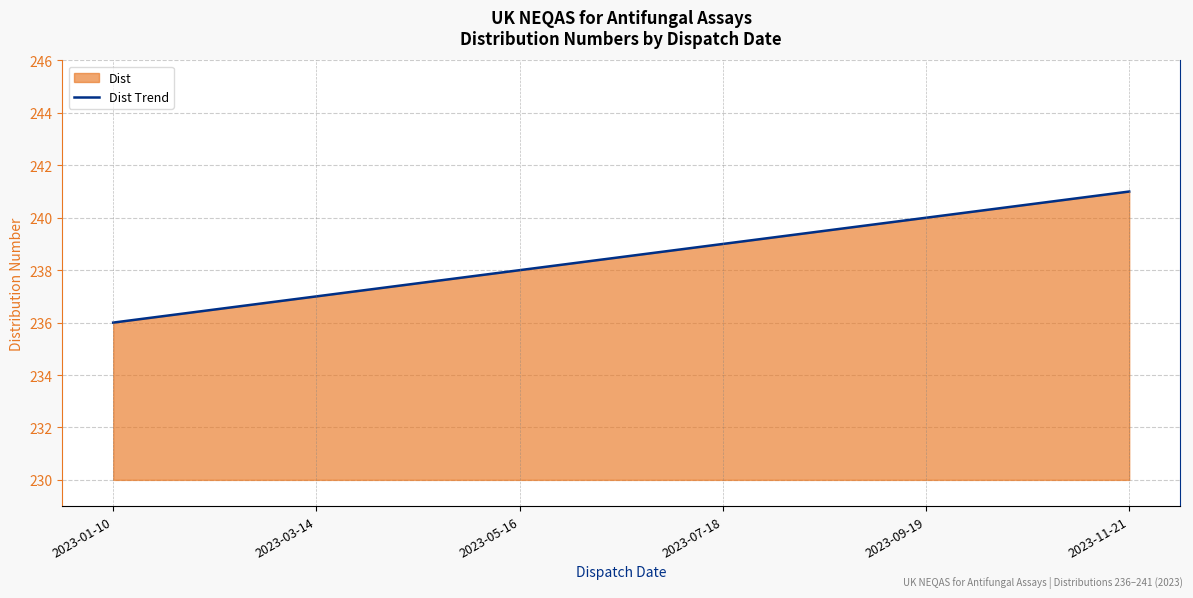

Which category has the lowest value across all series?

2023-01-10